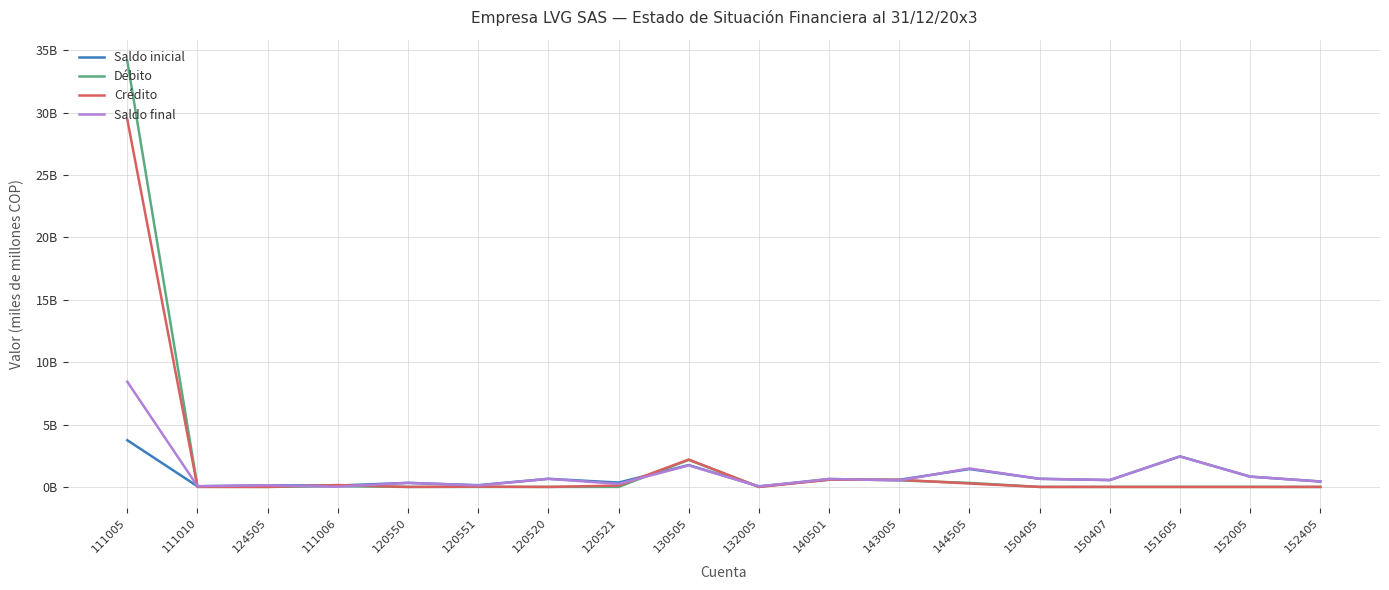

The value of Saldo inicial at 130505 is 1.8. True or false?

True